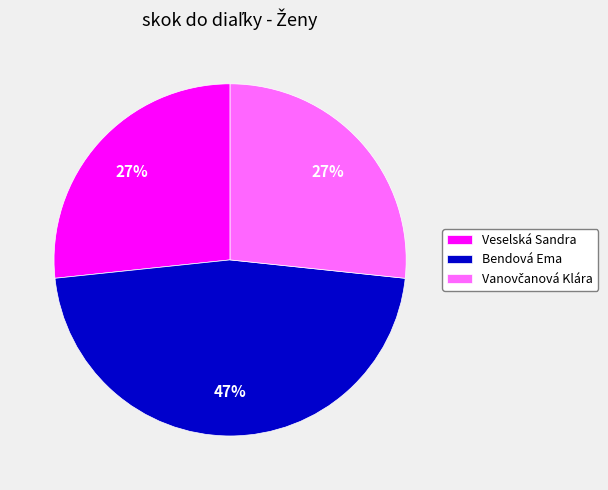

How many segments does this pie chart have?

3